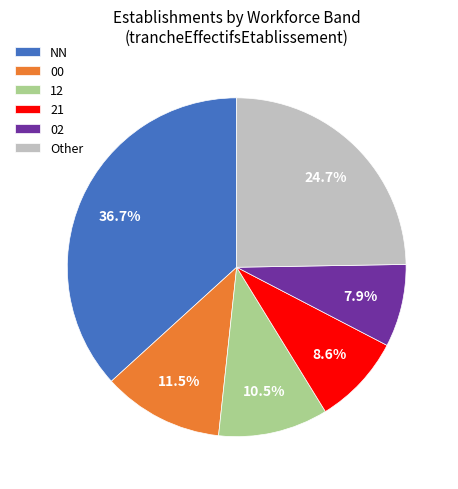

Is there any slice that represents more than half of the pie?

No